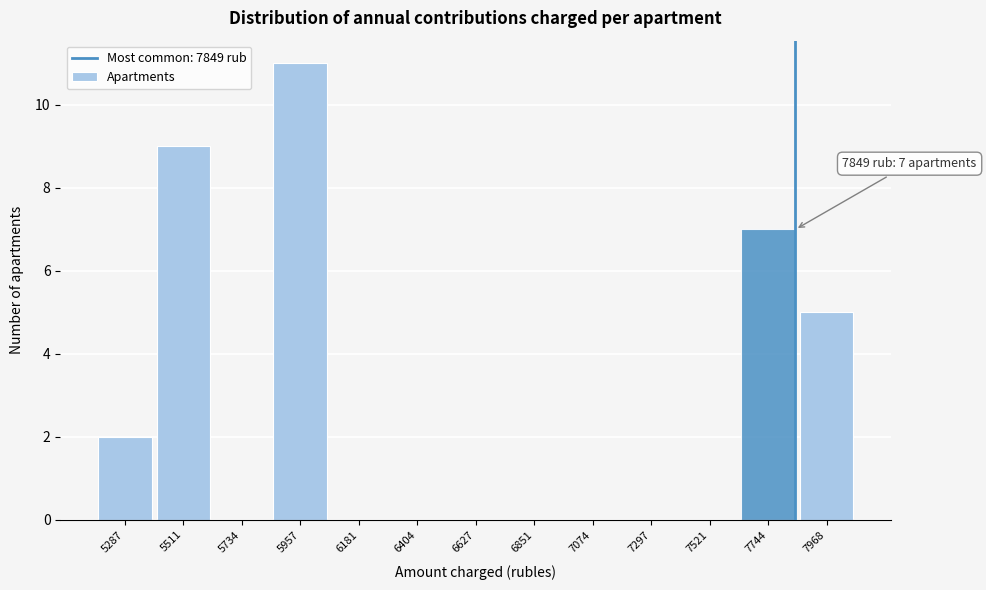

Which range on the x-axis has the tallest bar?

5850 to 6050